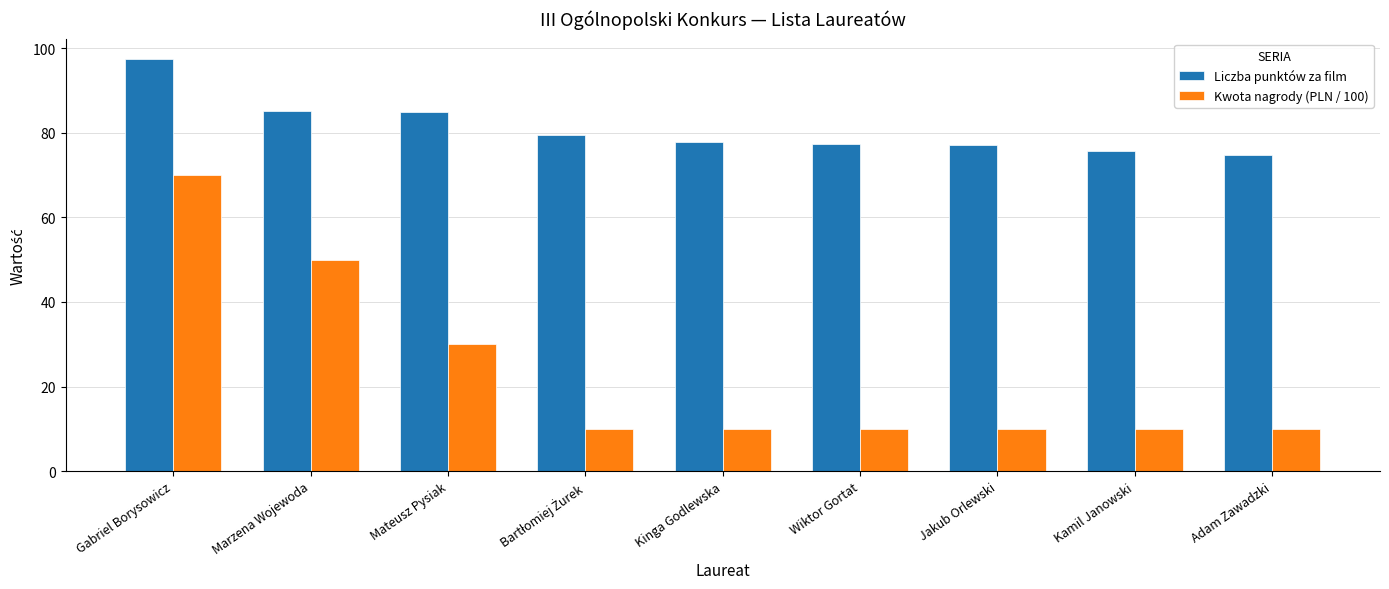

What is the difference between the Kwota nagrody (PLN / 100) values at Gabriel Borysowicz and Marzena Wojewoda?

20.0